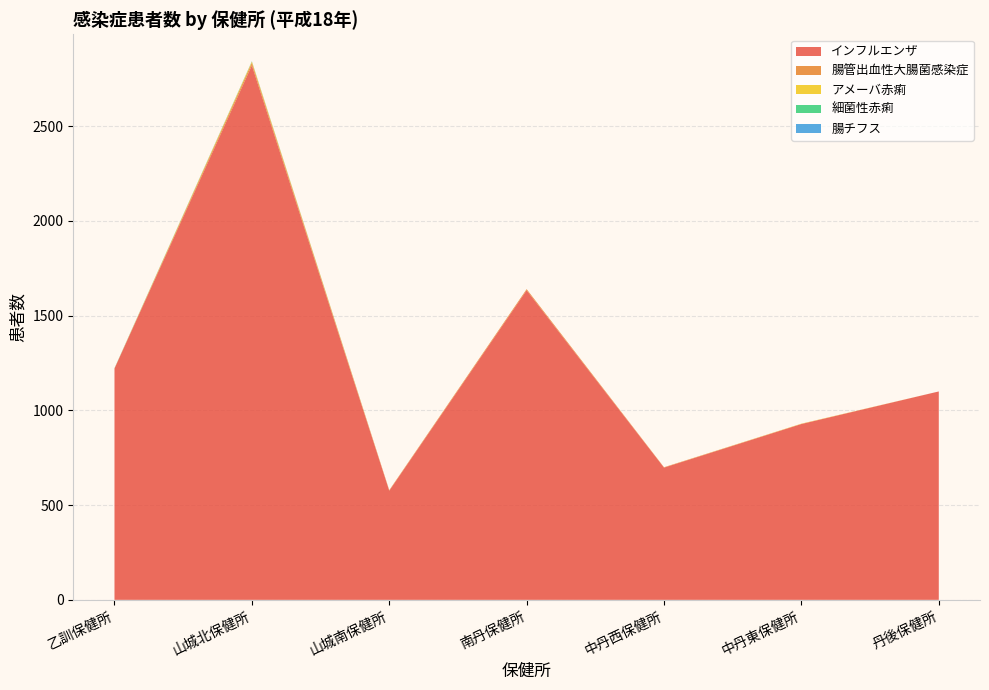

Reading left to right, what are all the values shown in this chart?

インフルエンザ: 1221	2821	576	1634	698	928	1100
腸管出血性大腸菌感染症: 1	14	3	6	2	1	0
アメーバ赤痢: 0	6	0	0	0	1	0
細菌性赤痢: 1	1	0	0	0	0	0
腸チフス: 0	1	0	0	0	0	0